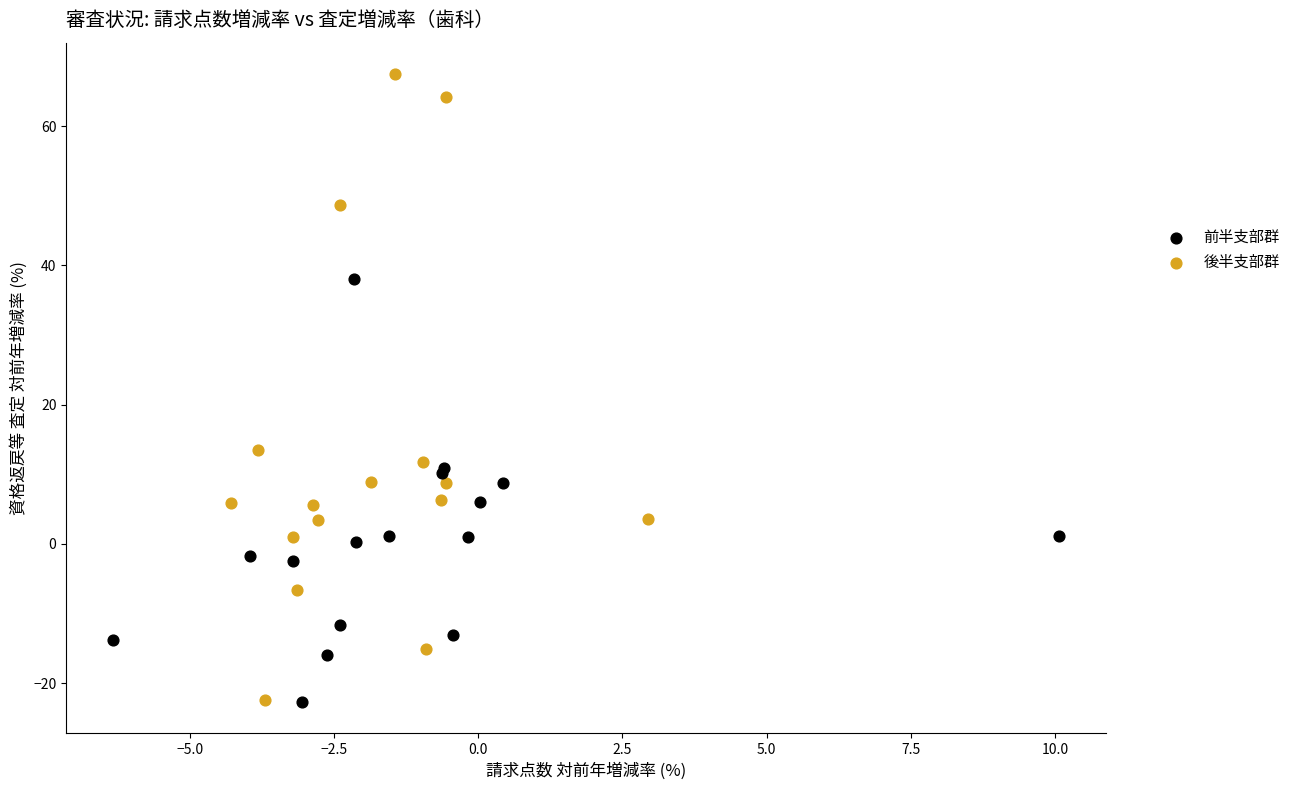

Which series has the largest Y range (max minus min)?

後半支部群